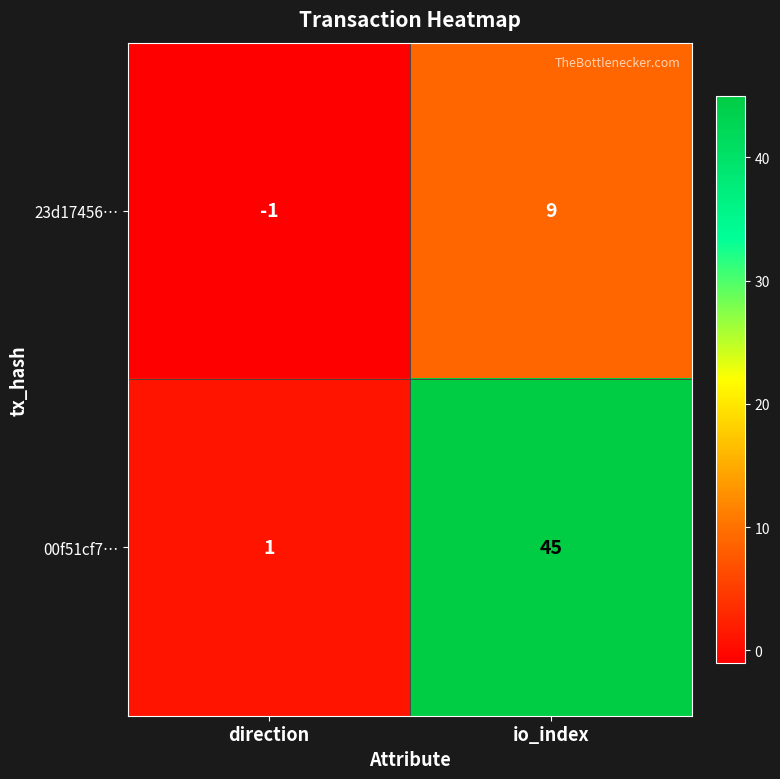

Which series changed the most between direction and io_index?

00f51cf7…